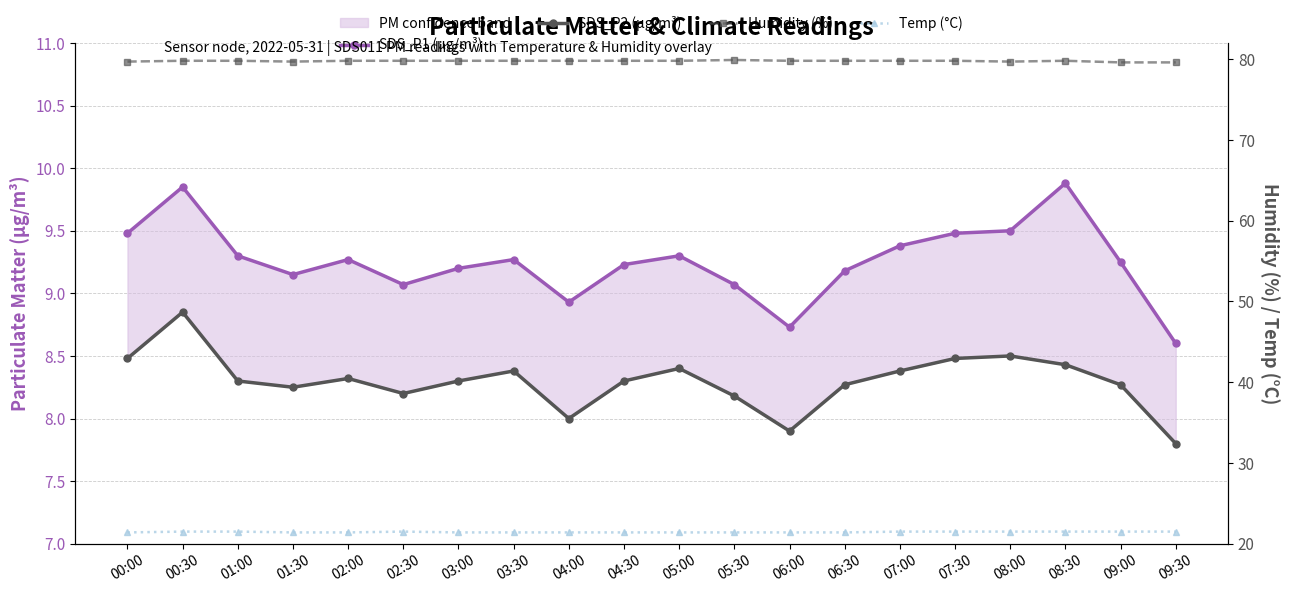

At which label is SDS_P2 (µg/m³) closest to 8?

04:00